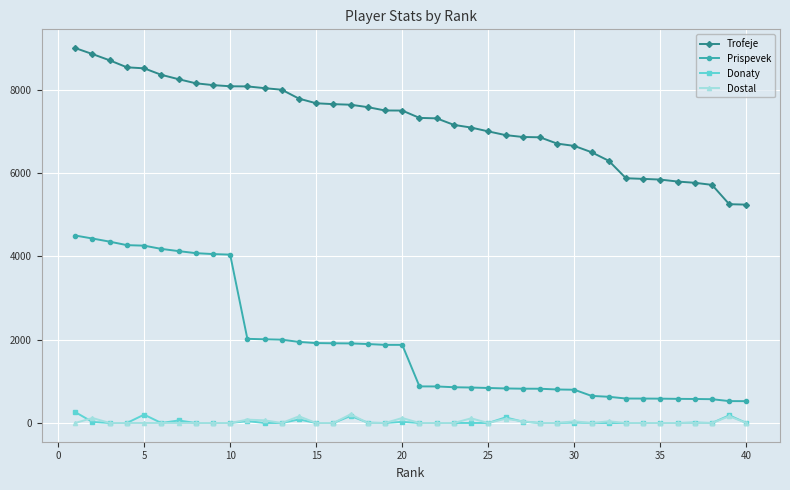

How many distinct data groups are displayed?

4